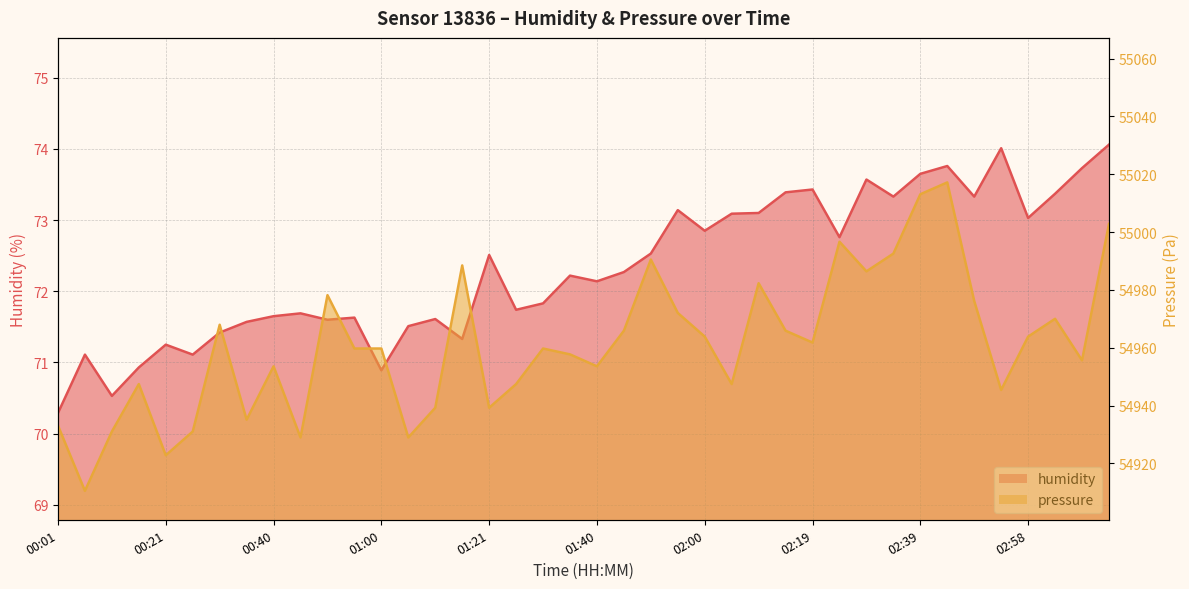

True or false: pressure and humidity cross at least once.

False